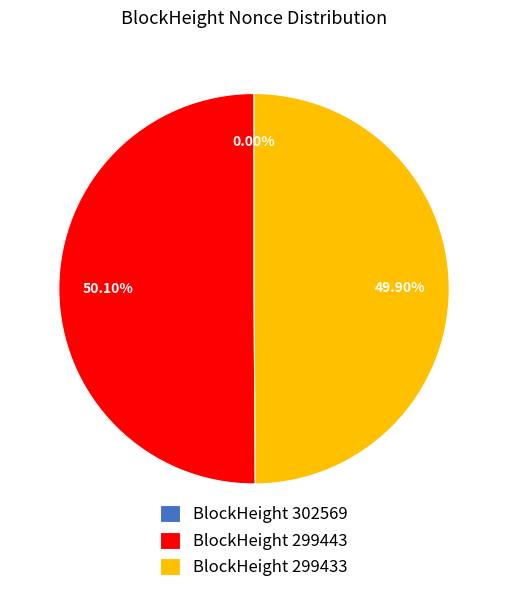

Approximately how many times larger is the value at BlockHeight 299433 compared to BlockHeight 299443?

1.0